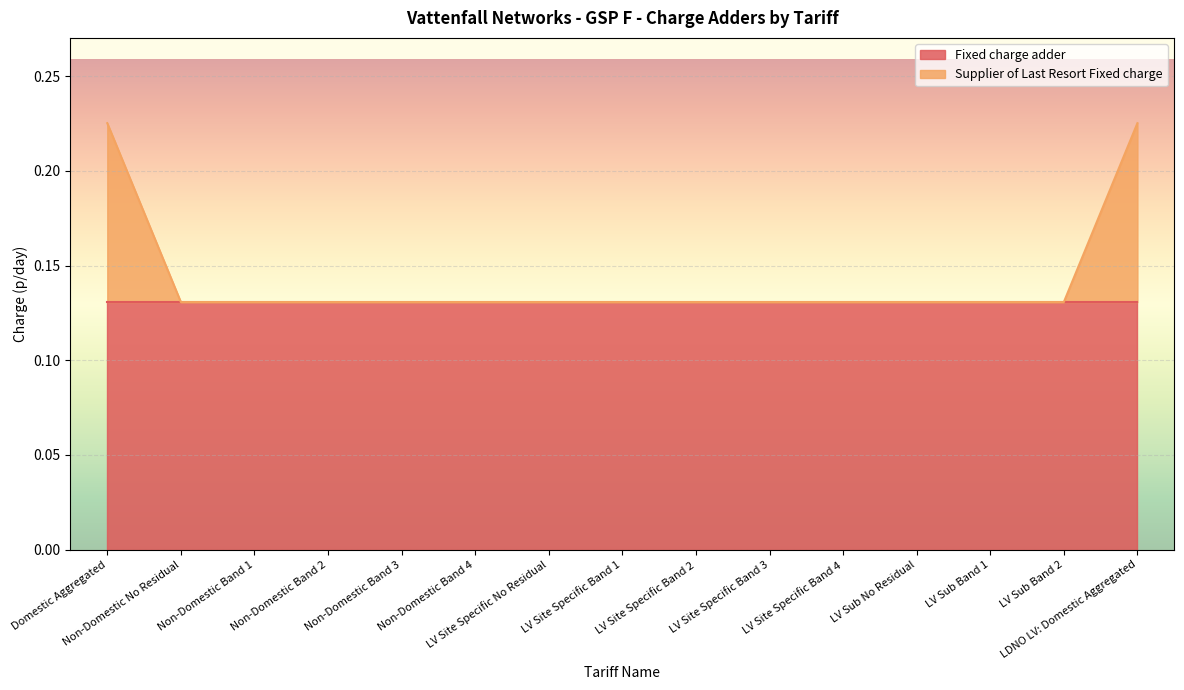

List the labels in order of value, smallest first.

Non-Domestic No Residual, Non-Domestic Band 1, Non-Domestic Band 2, Non-Domestic Band 3, Non-Domestic Band 4, LV Site Specific No Residual, LV Site Specific Band 1, LV Site Specific Band 2, LV Site Specific Band 3, LV Site Specific Band 4, LV Sub No Residual, LV Sub Band 1, LV Sub Band 2, Domestic Aggregated, LDNO LV: Domestic Aggregated